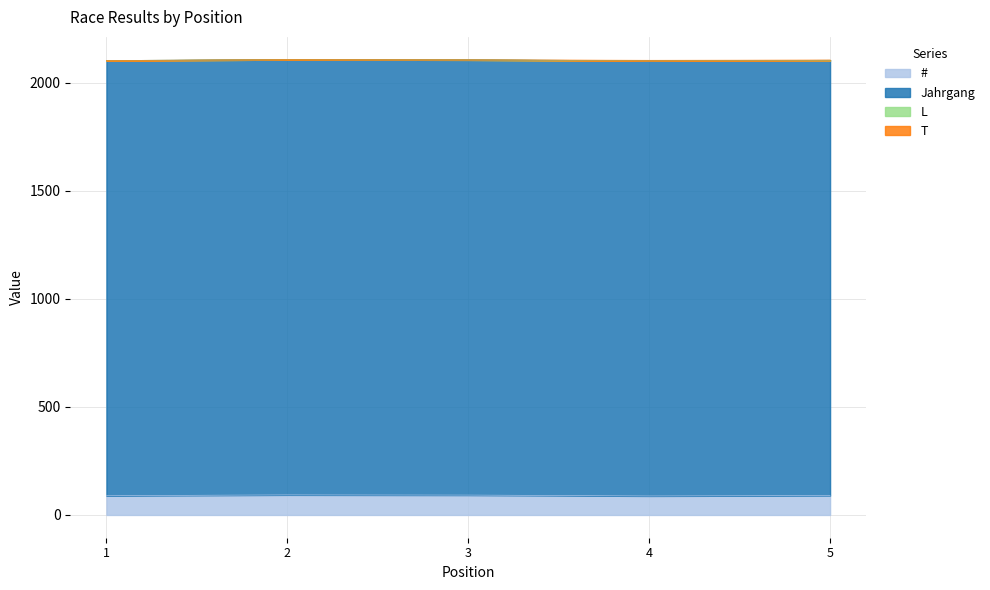

How many T values are between 0 and 1?

4